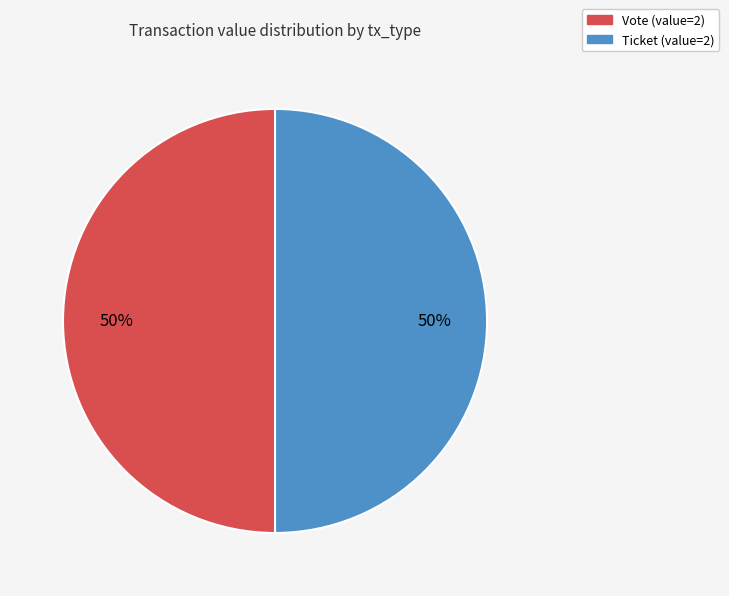

What is the smallest slice in the pie chart?

Ticket (io_index=0)